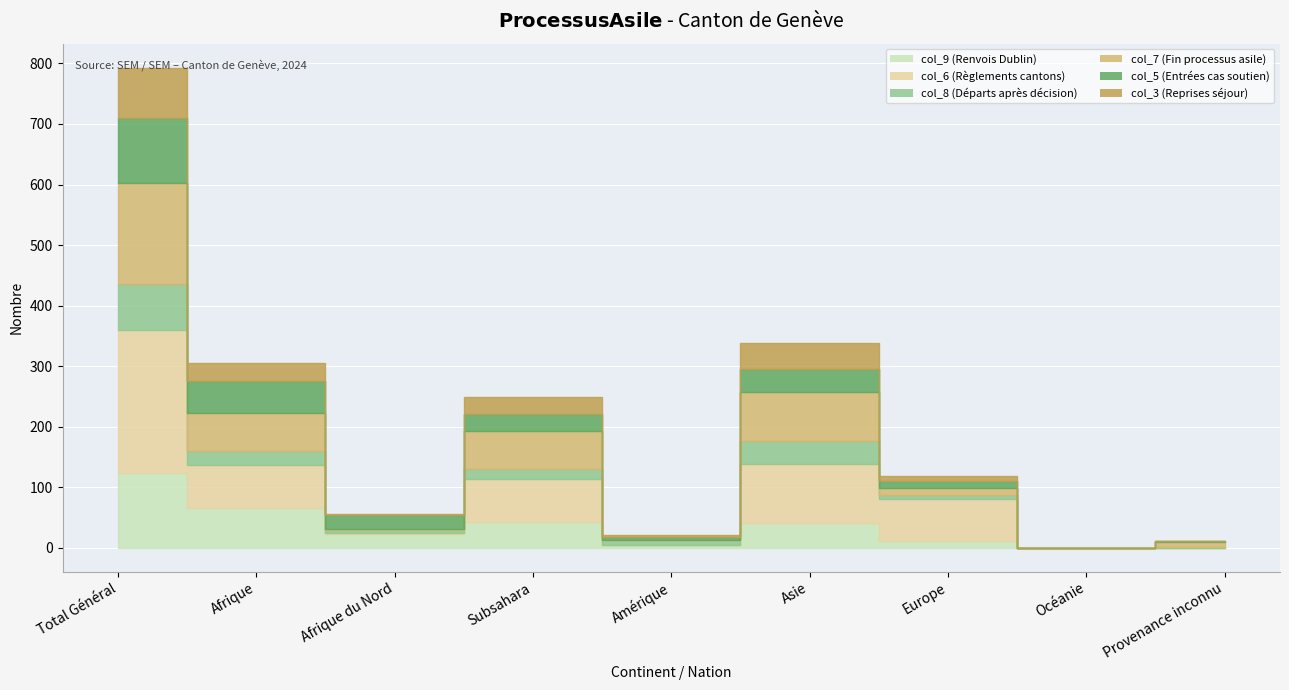

What are all the series names shown in the legend?

col_9 (Renvois Dublin), col_6 (Règlements cantons), col_8 (Départs après décision), col_7 (Fin processus asile), col_5 (Entrées cas soutien), col_3 (Reprises séjour)